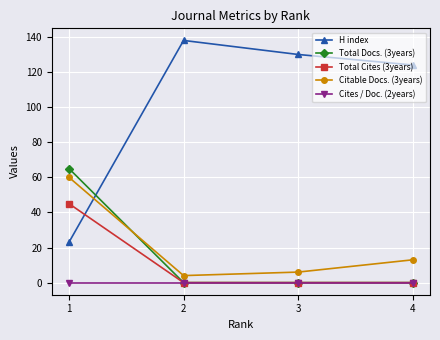

The Citable Docs. (3years) series shows 4 at 2. True or false?

True